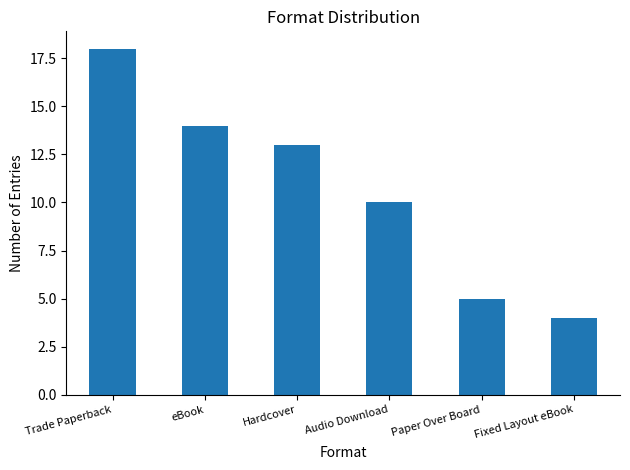

What is the value of the 5th bar from the left?

5